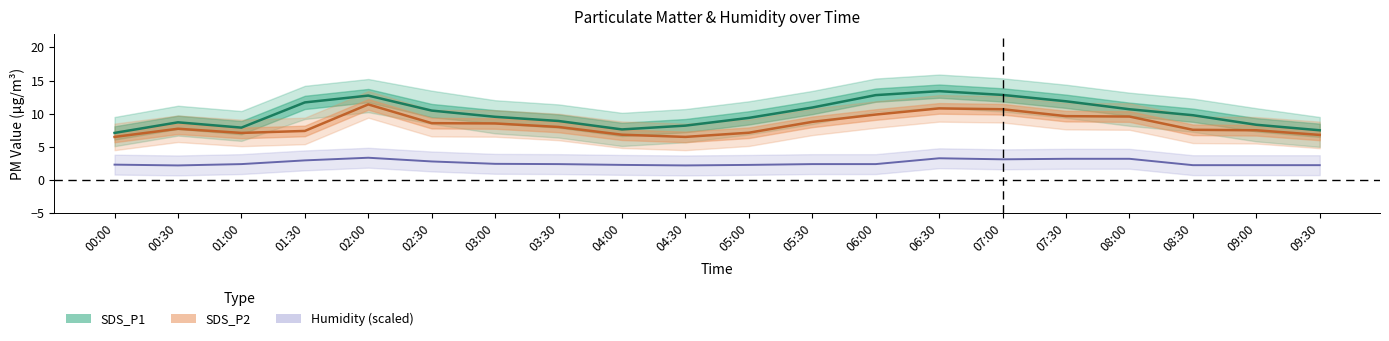

The value of SDS_P1 at 06:00 is 12.8. True or false?

True